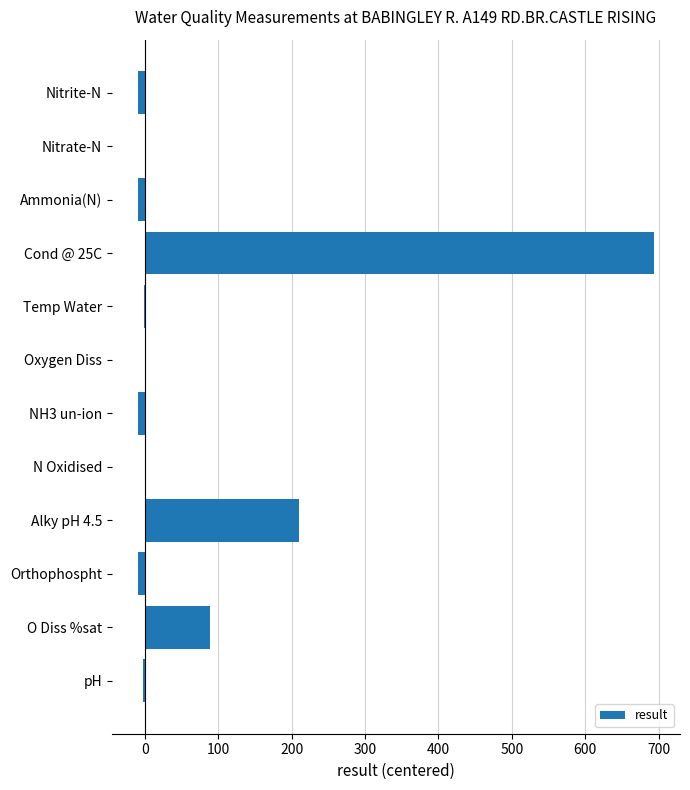

Which category has the highest value across all series?

Cond @ 25C